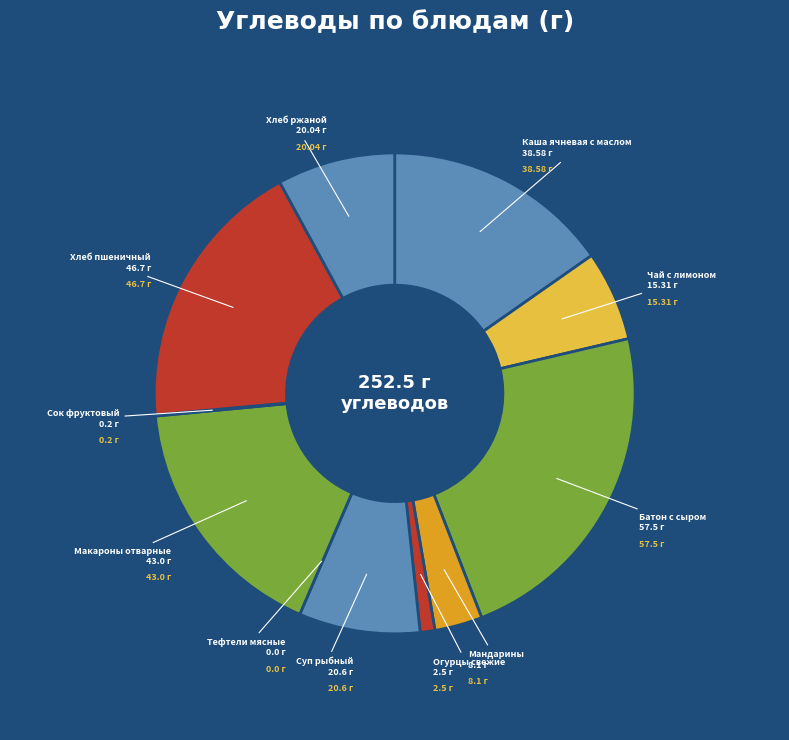

Does any single category account for the majority?

No